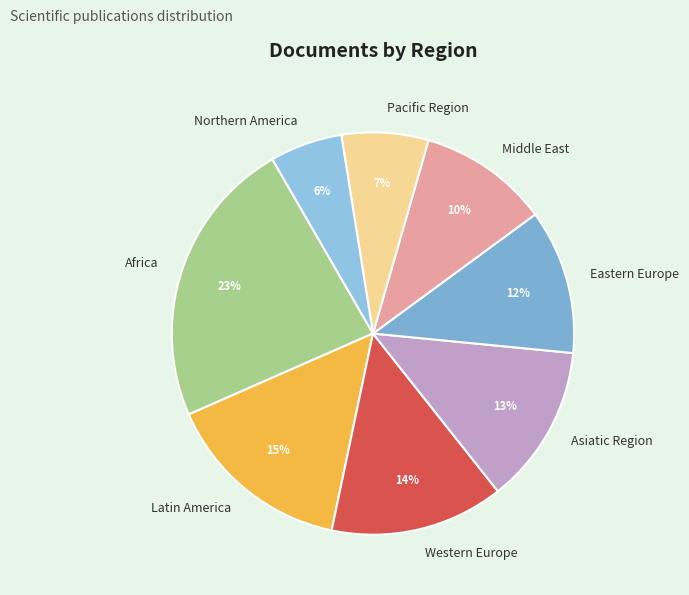

How many segments does this pie chart have?

8